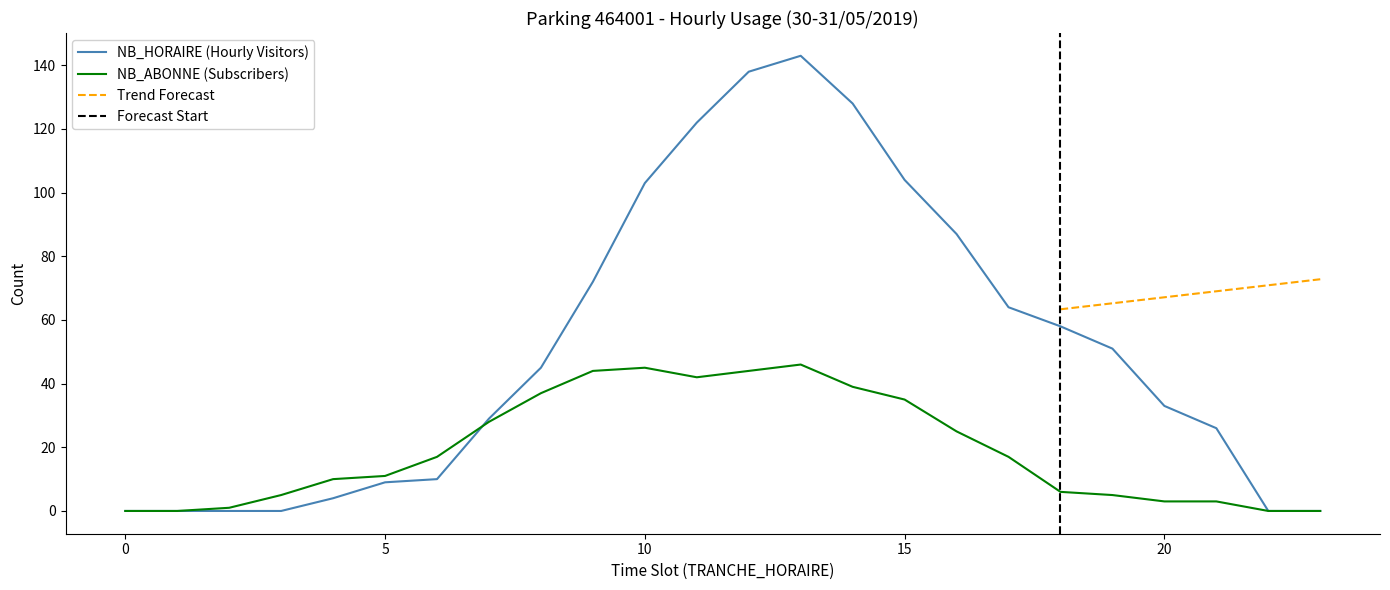

What is the value of the NB_HORAIRE point at the 17th from the left?

87